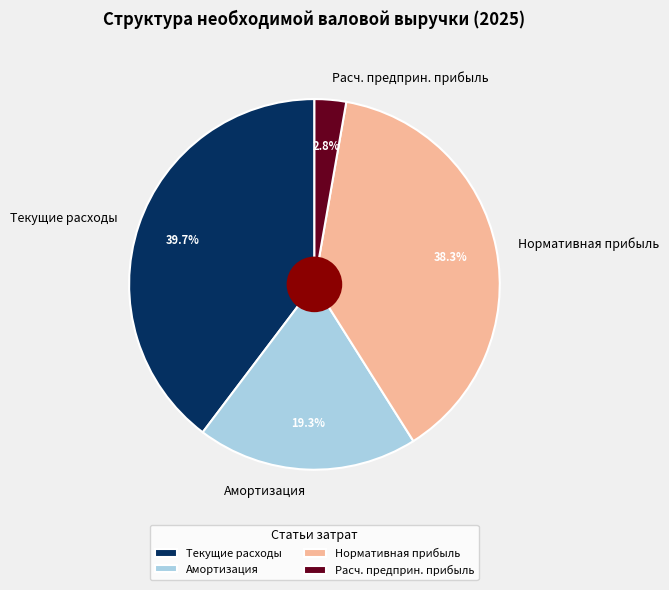

Which slice is the largest?

Текущие расходы